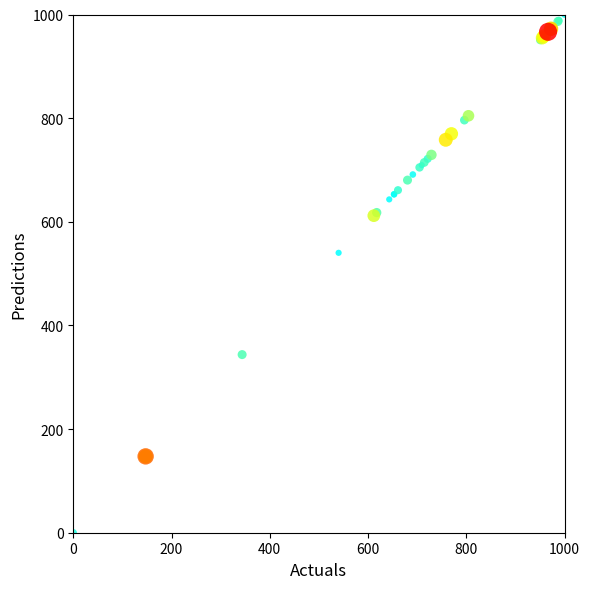

What Y value in the scatter plot is closest to 500?

540.1